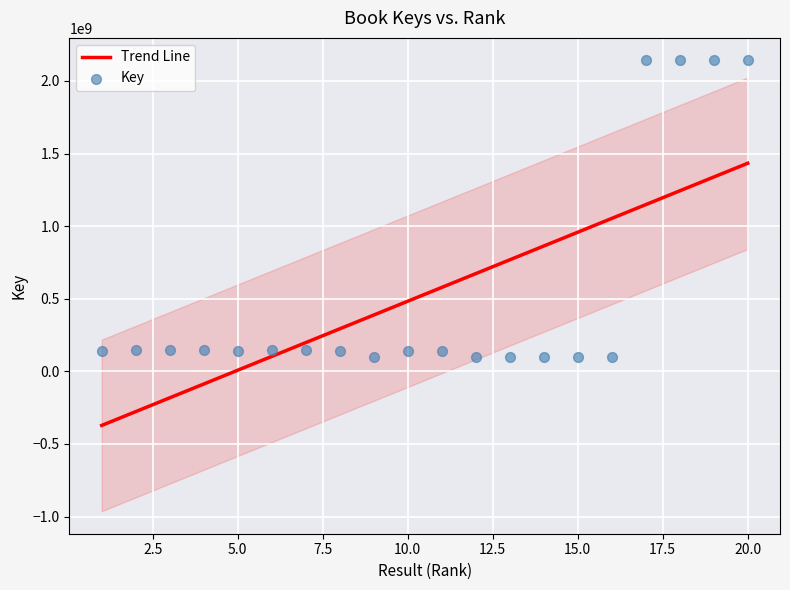

Which has a higher value, 16 or 5?

5